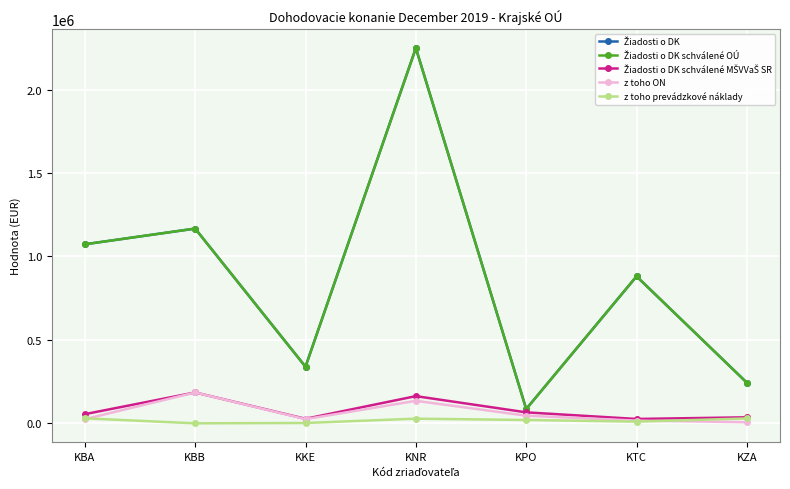

At how many categories does at least one series exceed 1022766?

3